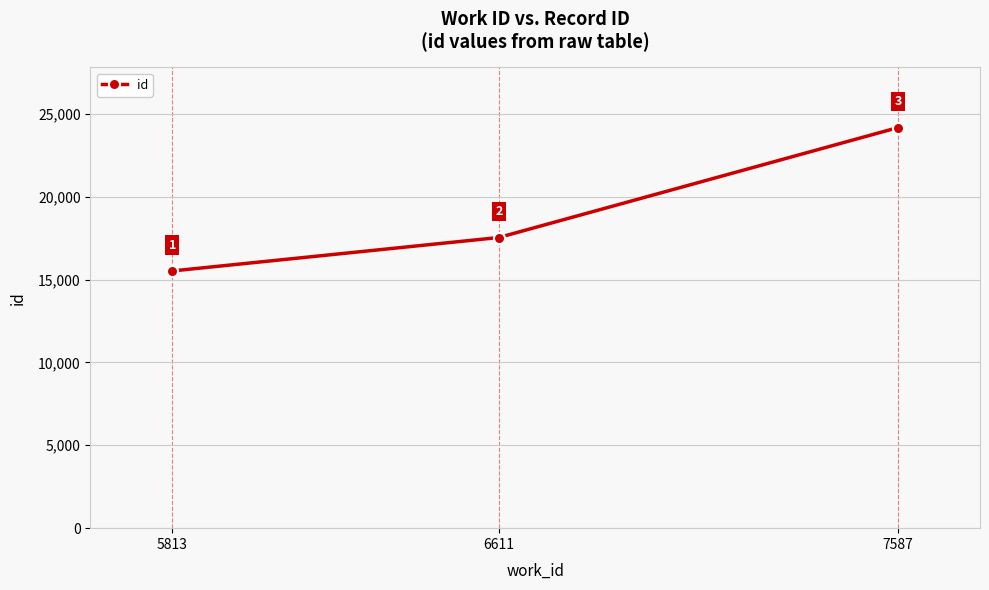

Which category has the highest value across all series?

7587